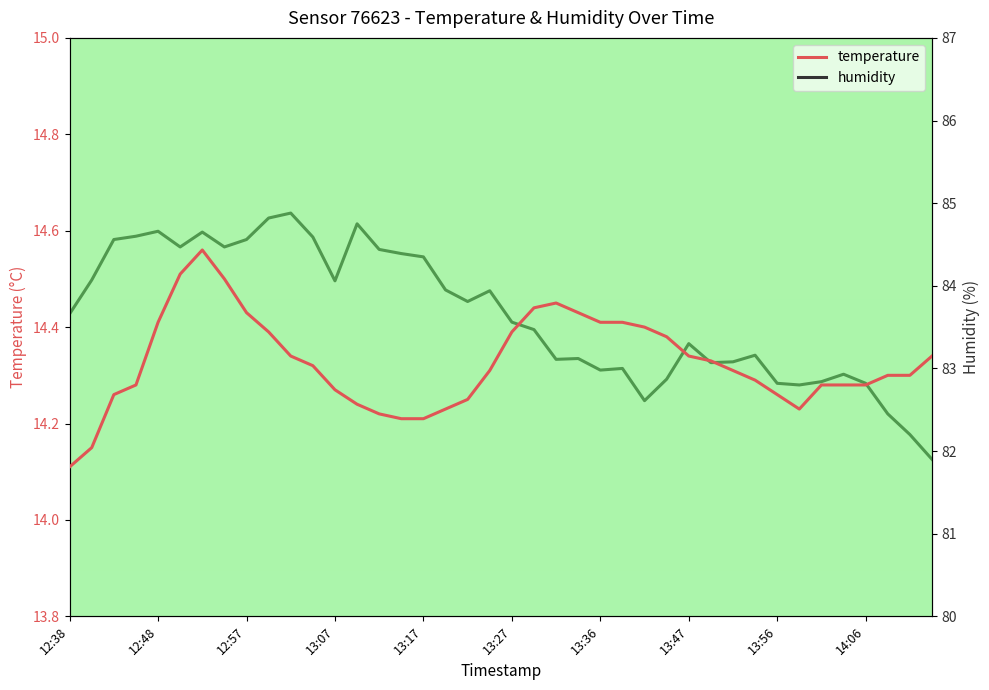

What is the difference between the maximum and minimum values in the humidity series?

3.0